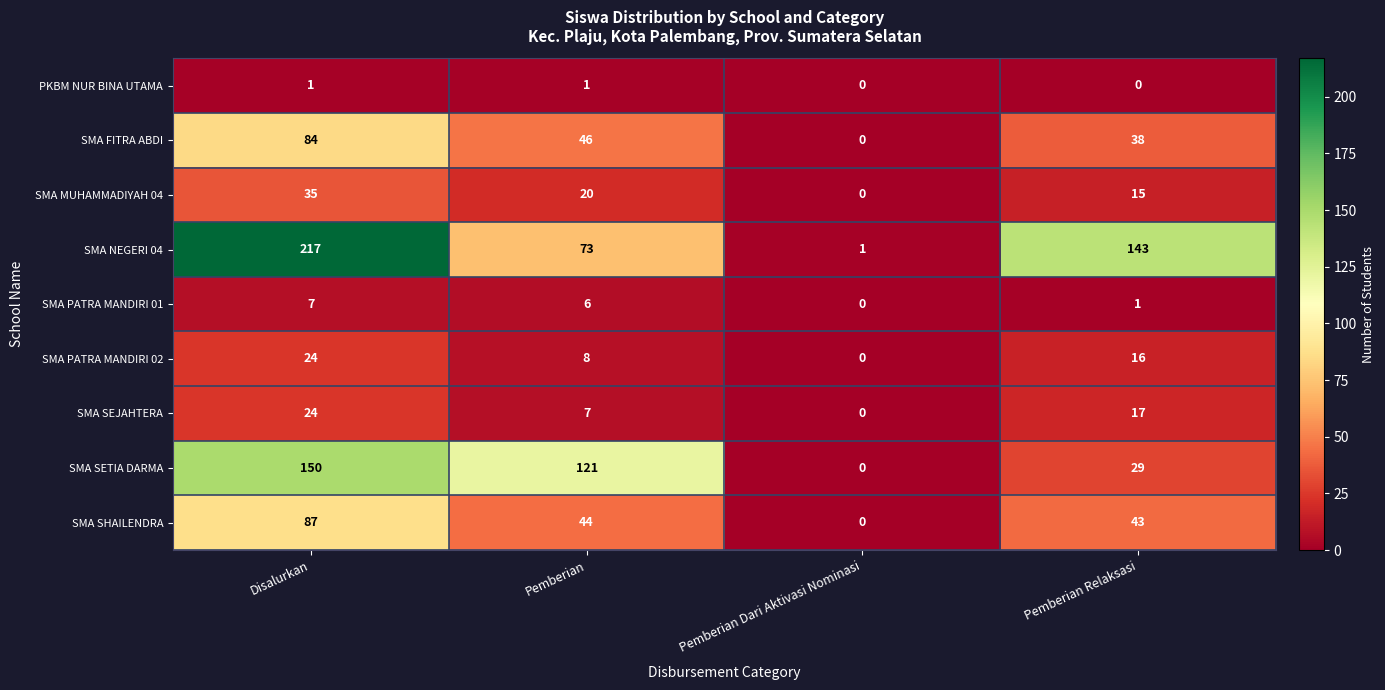

What is the sum of the SMA FITRA ABDI values at Pemberian Relaksasi and Pemberian?

84